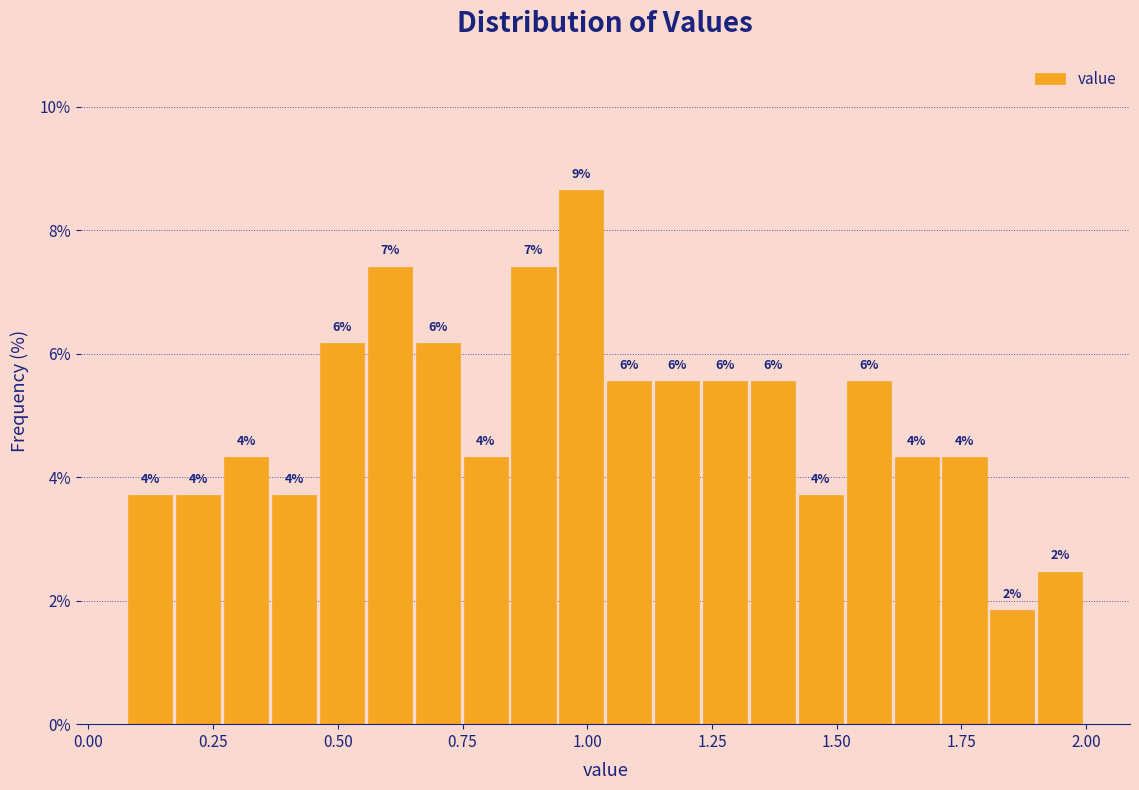

Read against the x-axis, roughly where is the centre of the tallest bar?

1.00